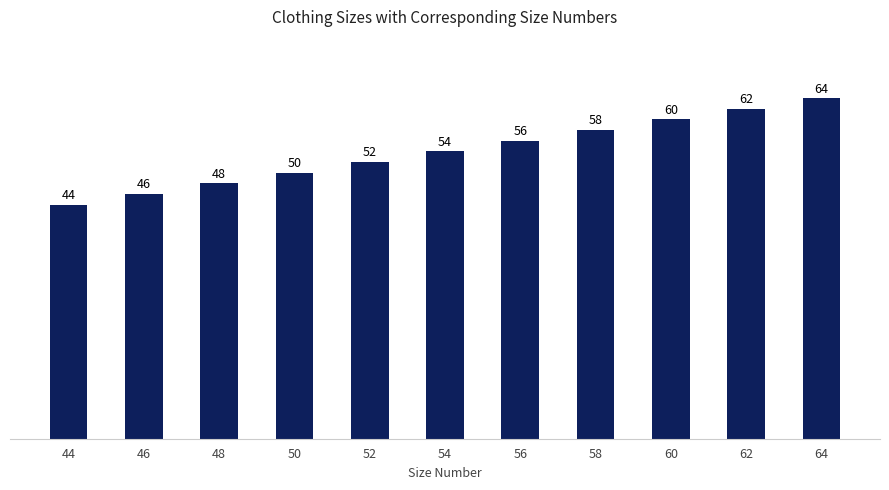

What is the minimum value shown in the chart?

44